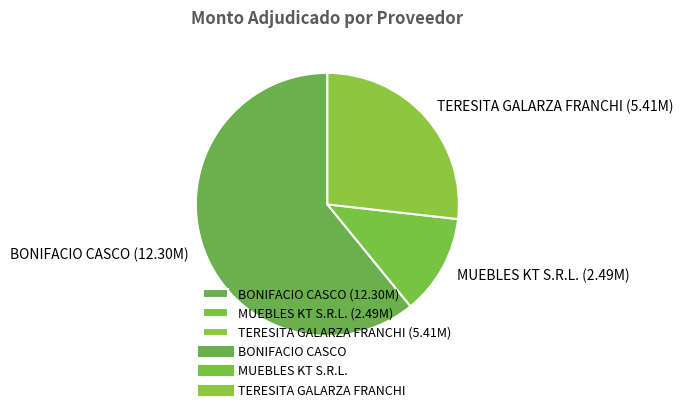

Does MUEBLES KT S.R.L. account for over 50% of the chart?

No